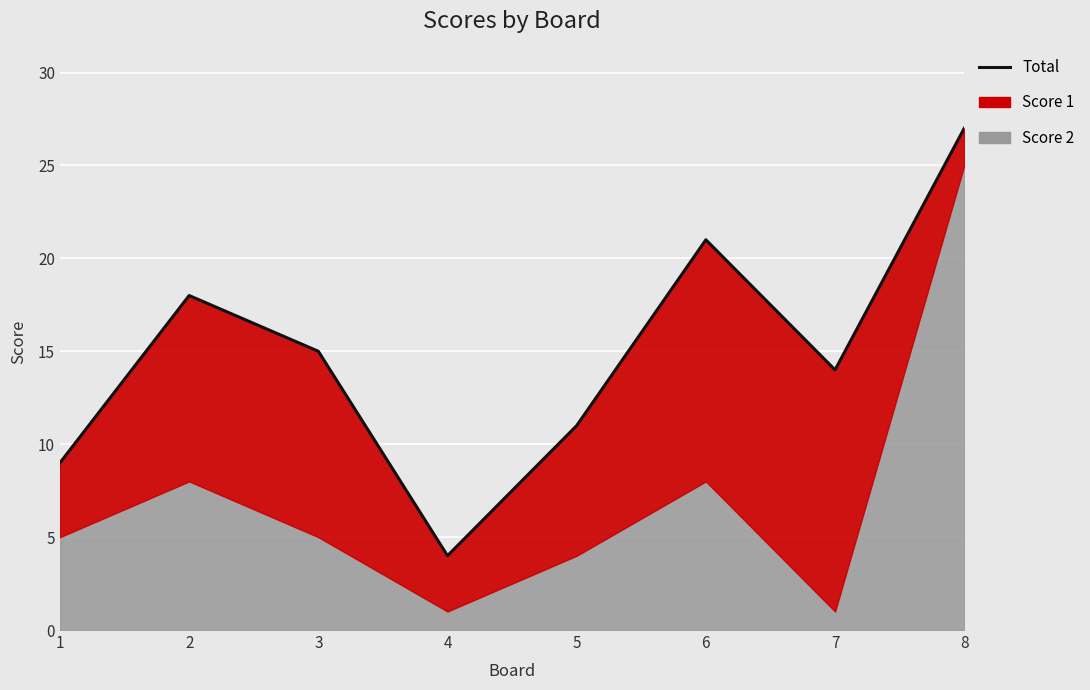

At which category does the data reach its first local valley?

4